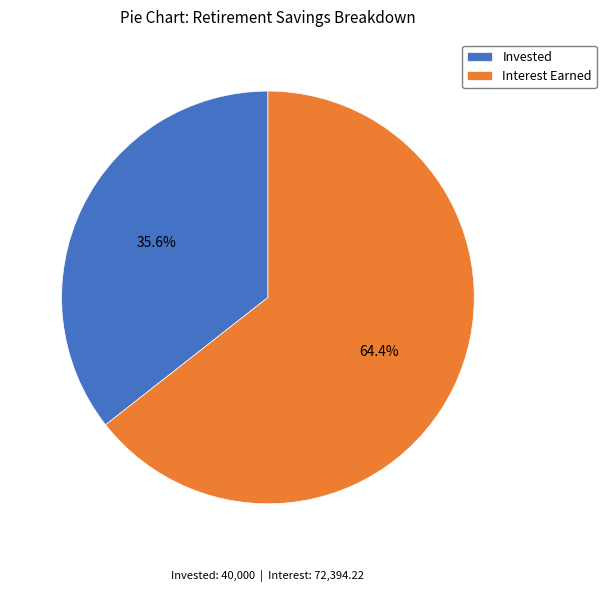

What percentage is the Interest Earned slice, to the nearest percent?

64%